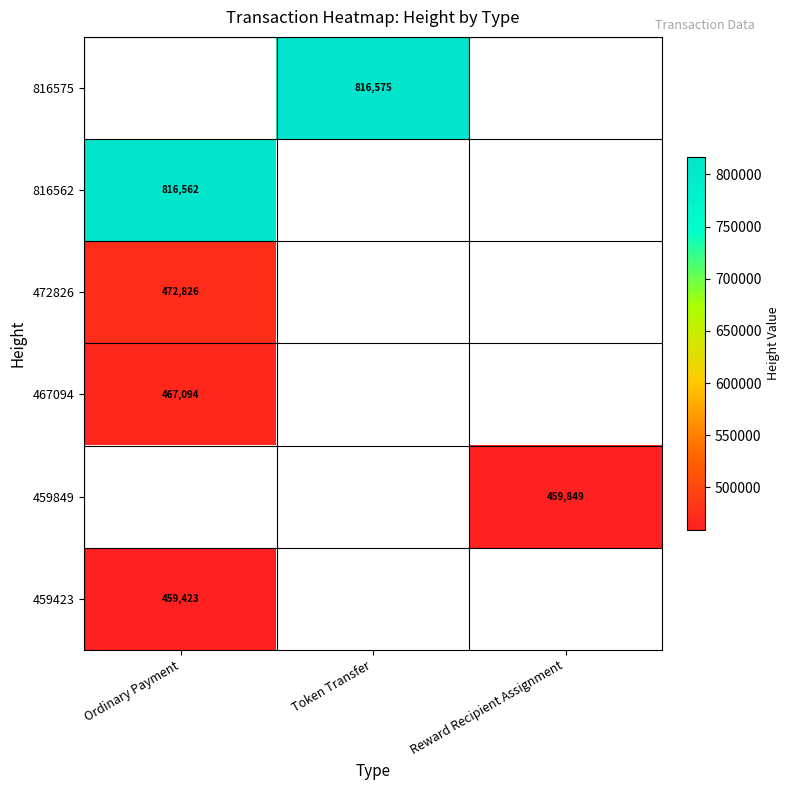

The 467094 series shows 749869 at Ordinary Payment. True or false?

False